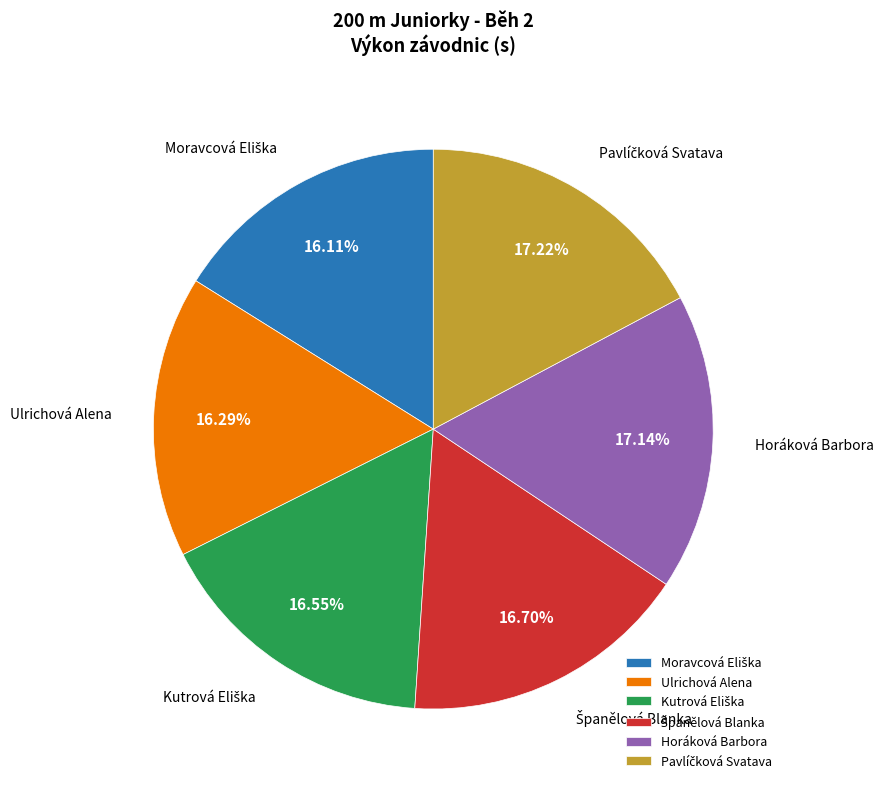

True or false: Ulrichová Alena accounts for 28% of the total.

False